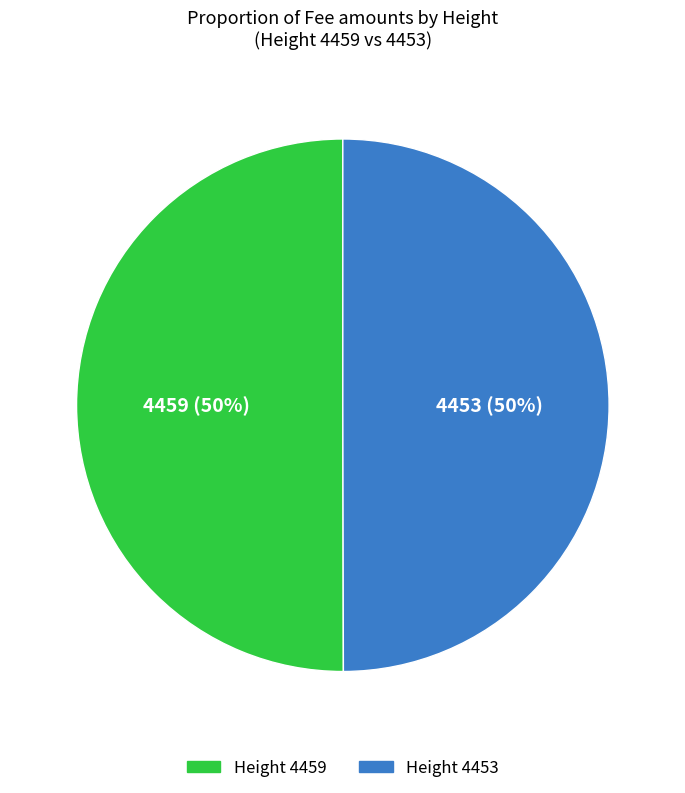

To the nearest percent, what is the average slice percentage?

50%